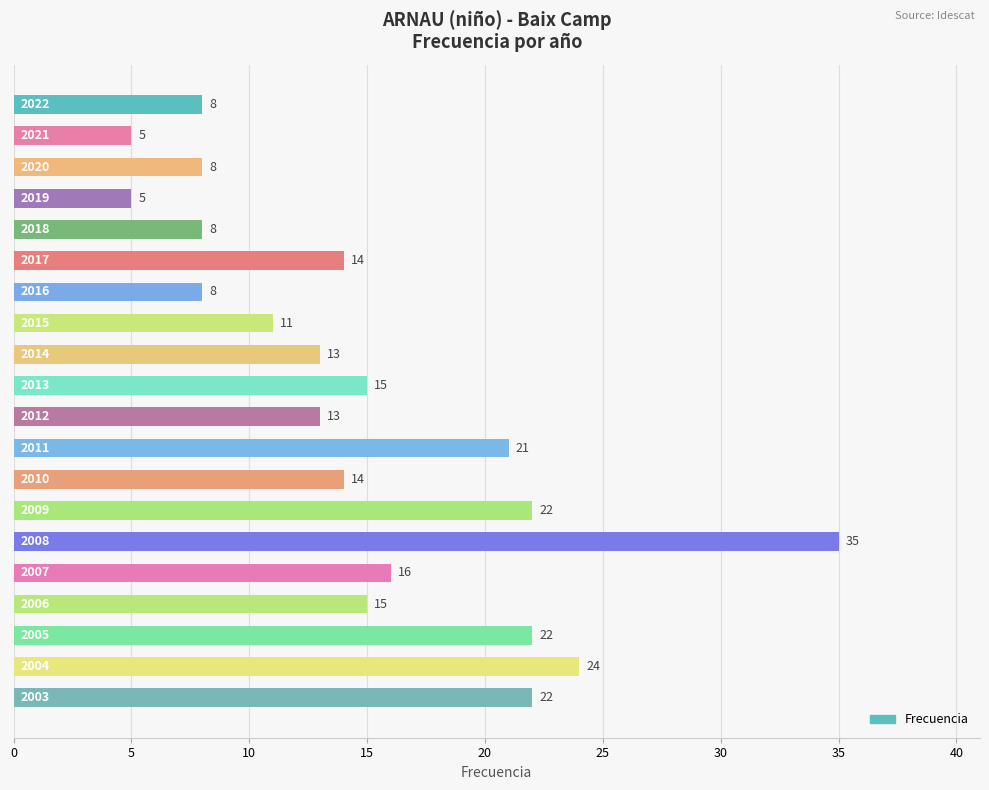

What is the smallest value displayed?

5